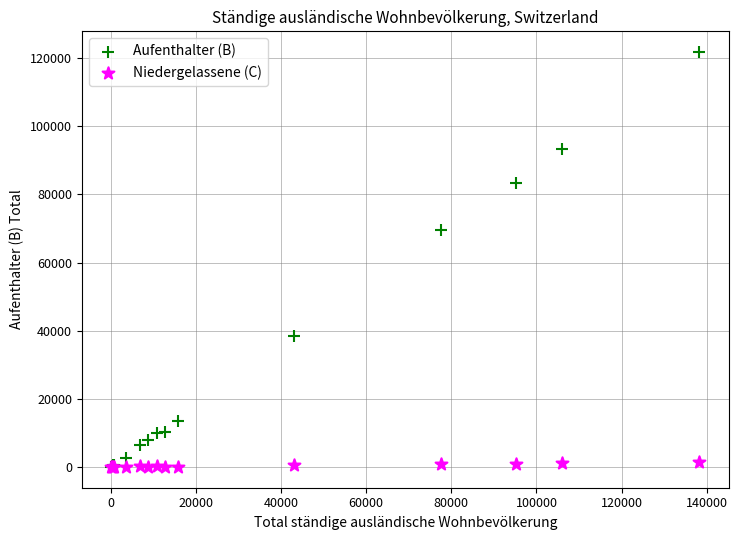

Across all series, what Y value is closest to 60883?

69470